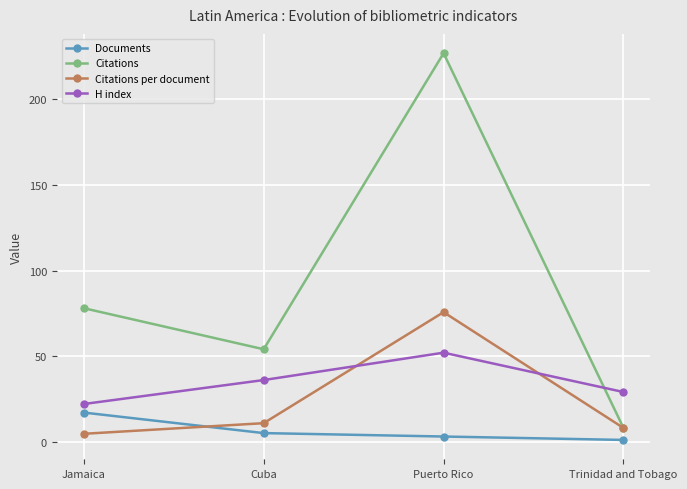

Which series has the widest spread of values?

Citations